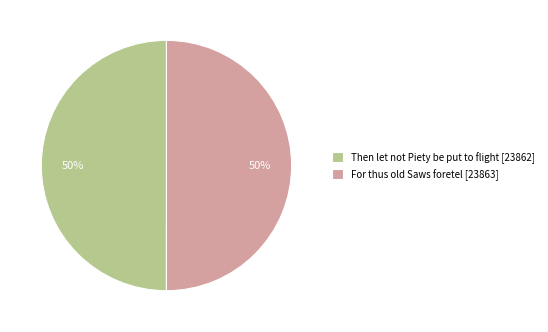

What percentage is the Then let not Piety be put to flight slice, to the nearest percent?

50%